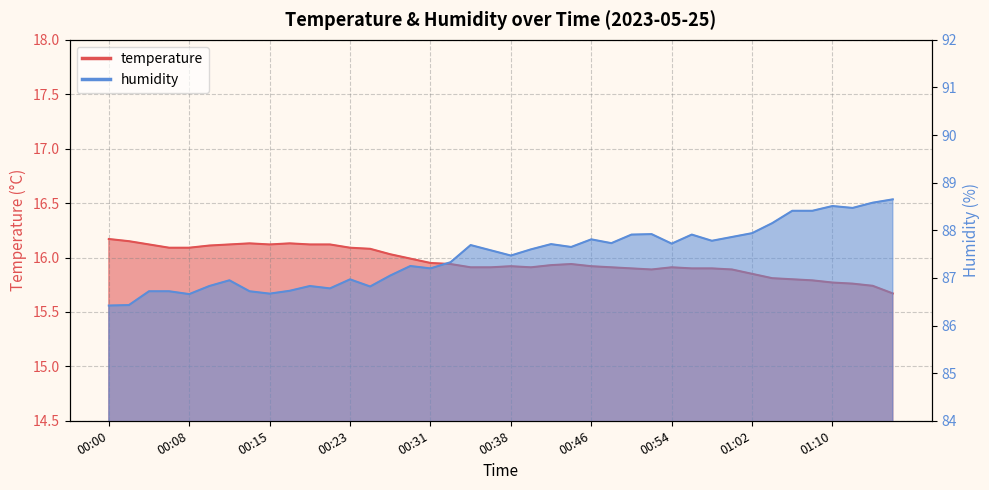

What is the label of the 17th point from the right?

00:44